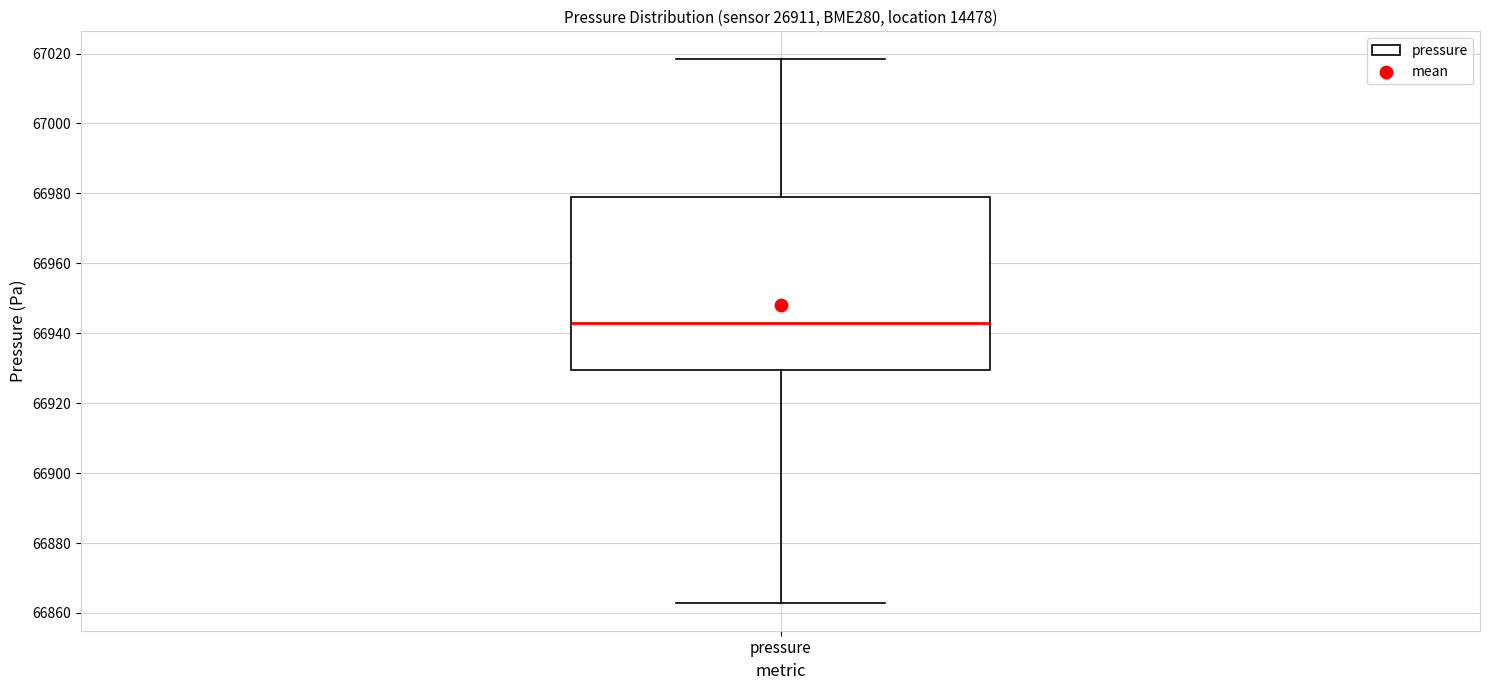

Where does the median line of the box for pressure sit on the y-axis? The values are not printed on the chart, so give them approximately, as read against the axis.

66944